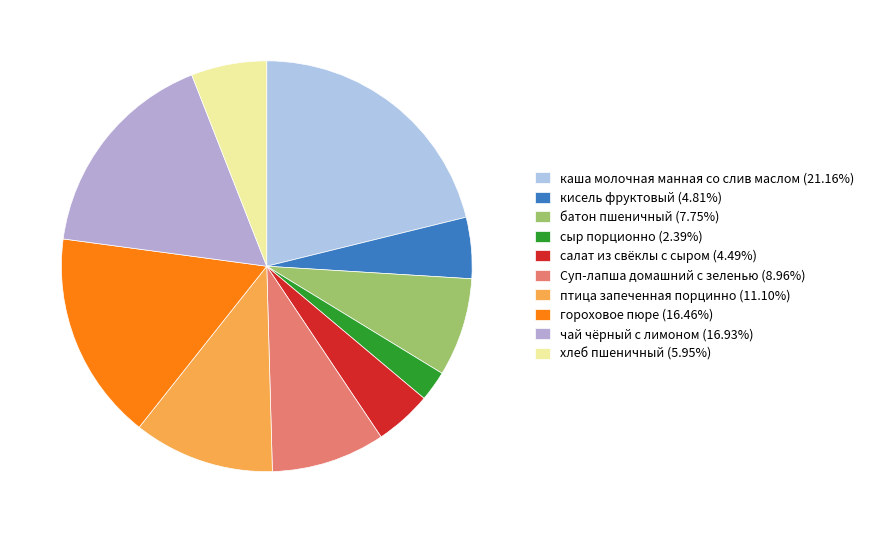

How many slices are in this pie chart?

10